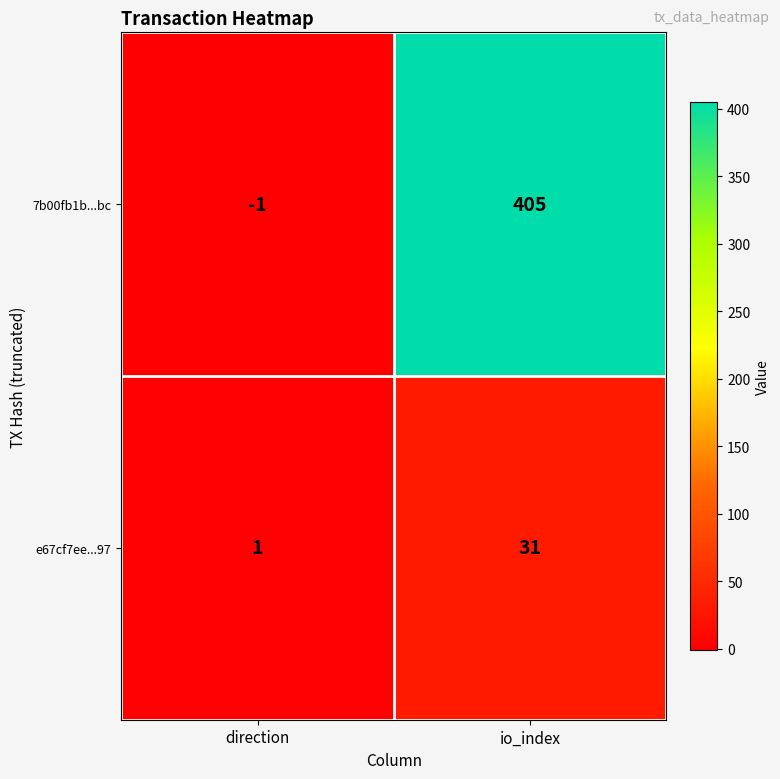

How many series are shown in this chart?

2